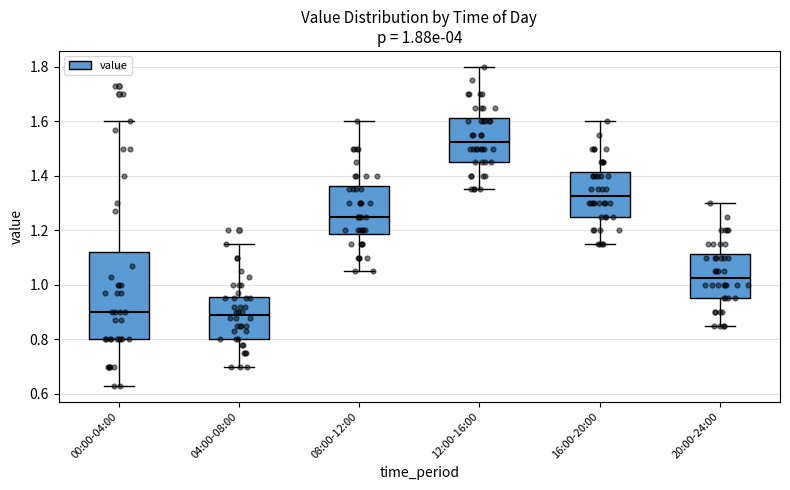

Comparing the boxes themselves (not the whiskers), which one is the tallest?

00:00-04:00